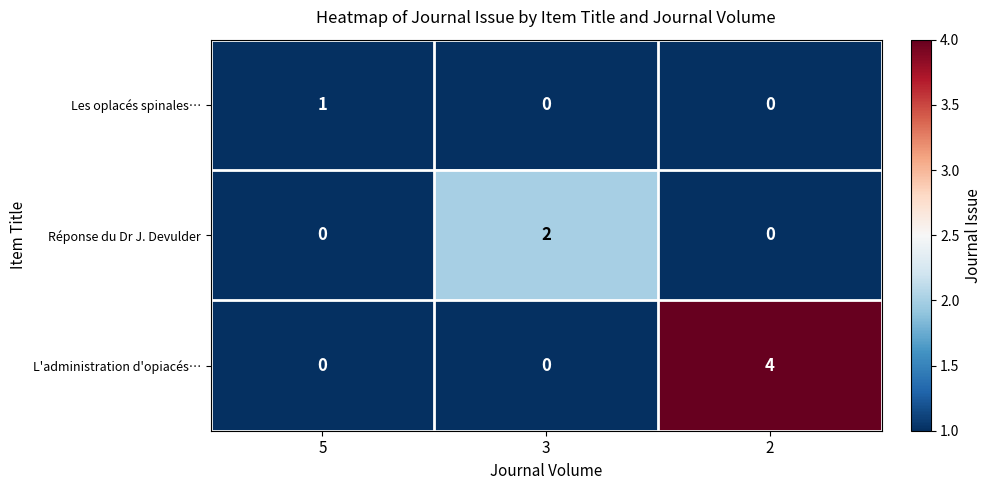

Which series has the largest total across all categories?

L'administration d'opiacés…